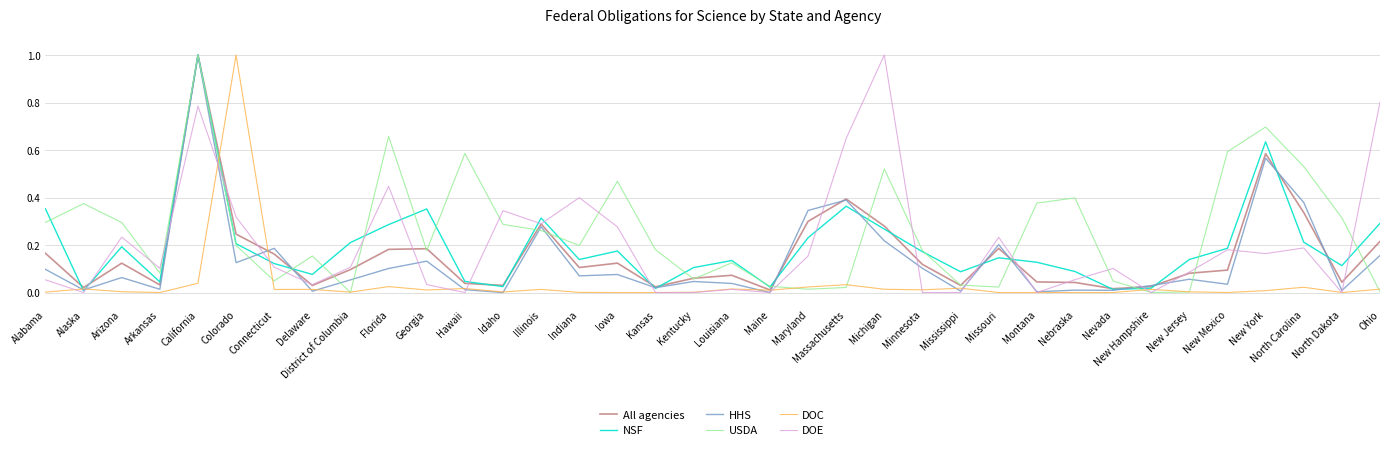

Is the value of All agencies at Maine greater than the value of DOE at Illinois?

No